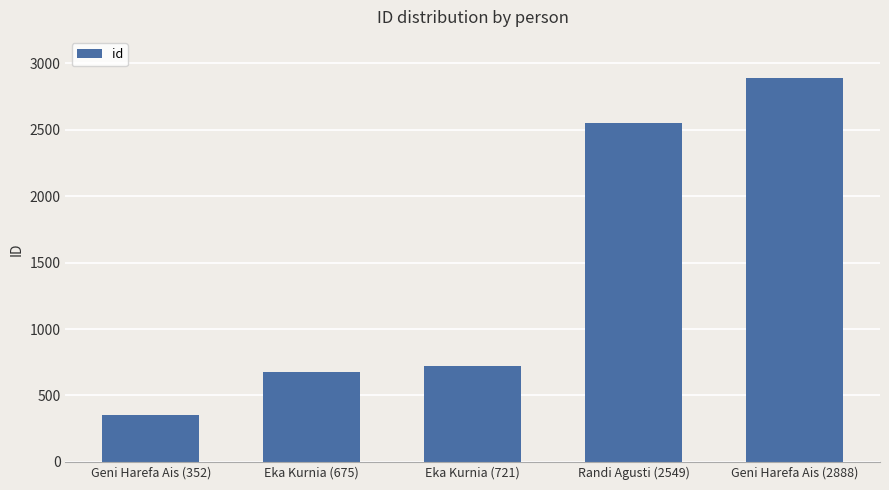

What is the average value?

1437